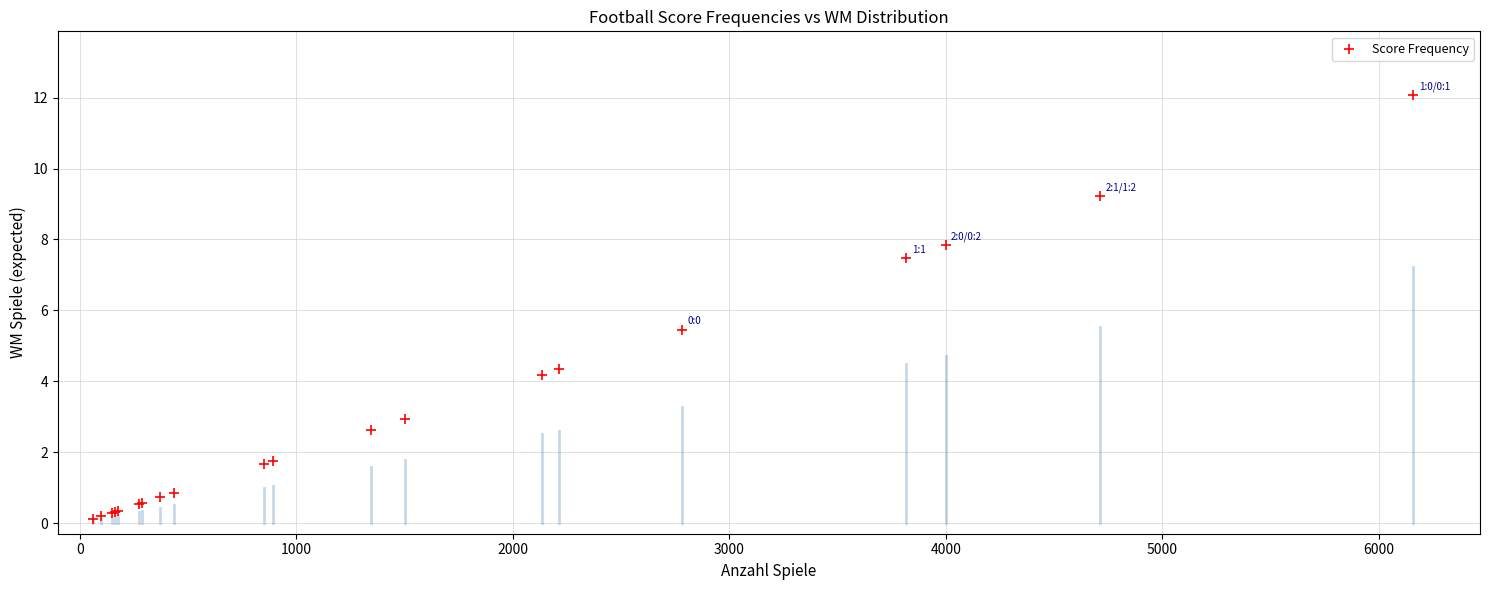

What Y value in the scatter plot is closest to 6?

5.4